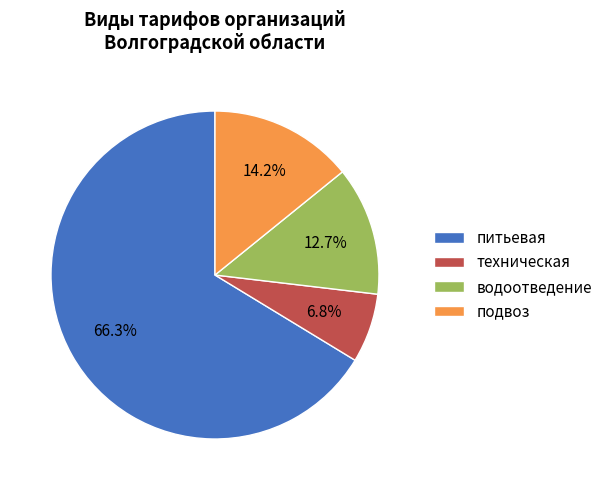

Rank the categories by value from lowest to highest.

техническая, водоотведение, подвоз, питьевая